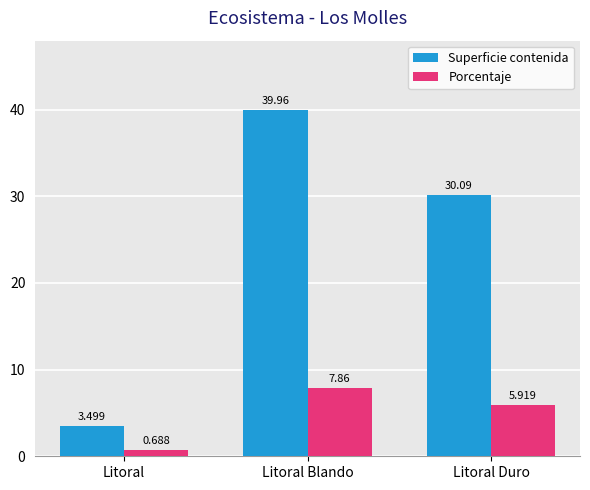

How many bars are there in each group?

2